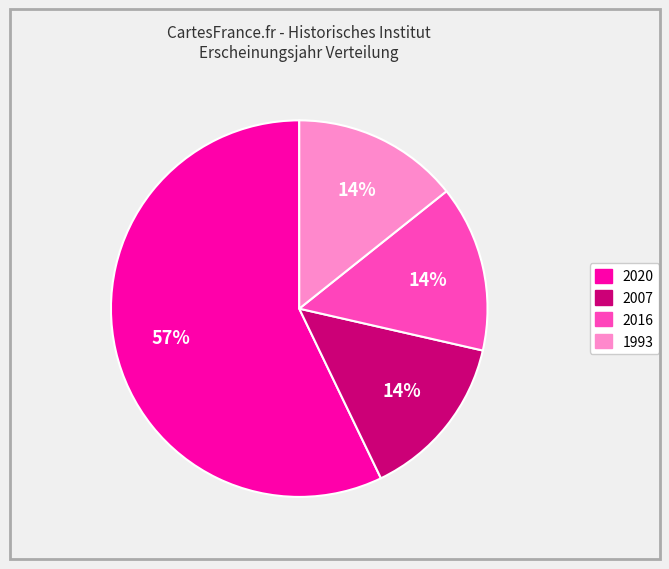

Is there any slice that represents more than half of the pie?

Yes